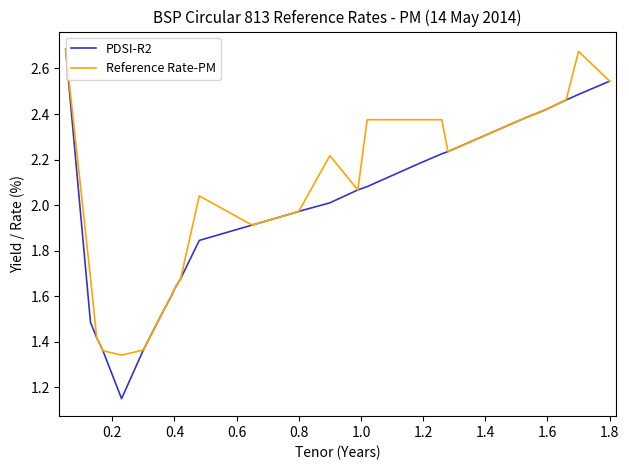

Which series has the widest spread of values?

PDSI-R2